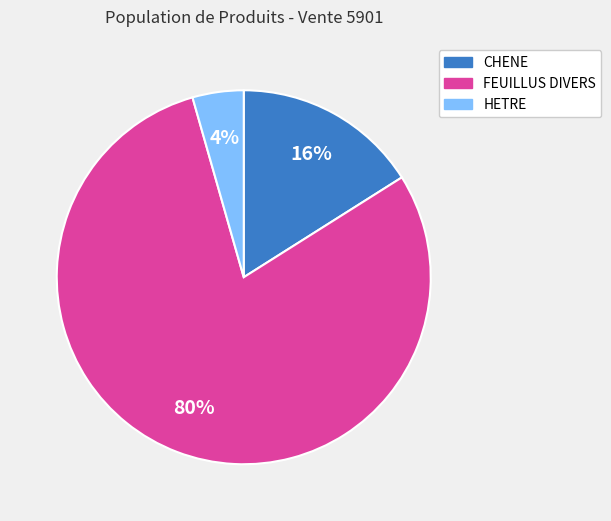

To the nearest percent, what portion does HETRE represent?

4%